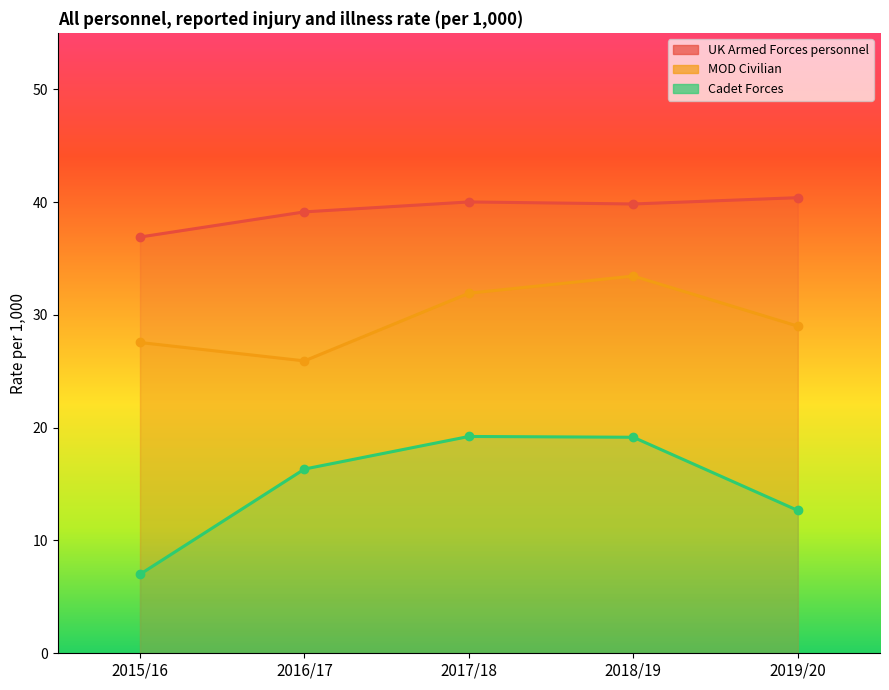

What is the difference between the MOD Civilian values at 2018/19 and 2015/16?

5.9